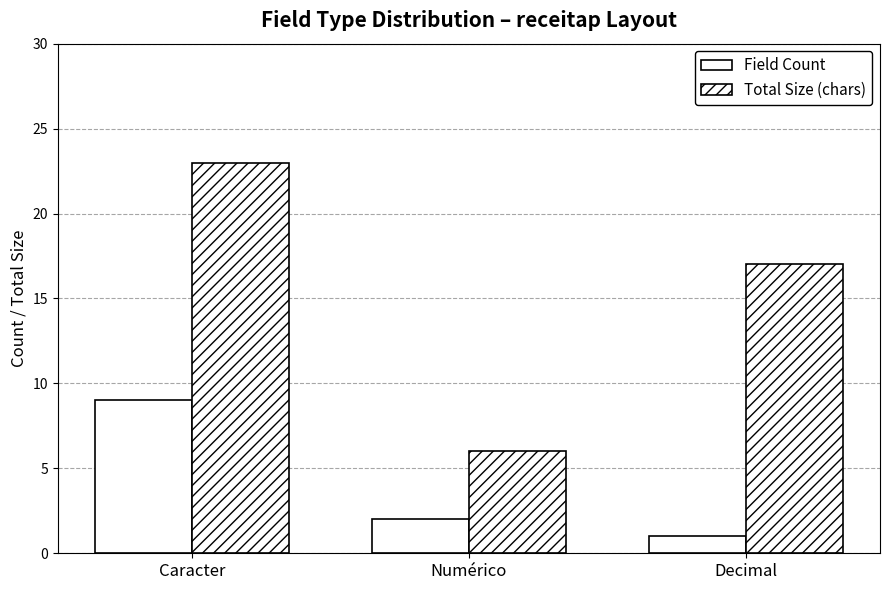

Reading right to left, list all the values displayed in this chart.

Field Count: Decimal=1	Numérico=2	Caracter=9
Total Size (chars): Decimal=17	Numérico=6	Caracter=23